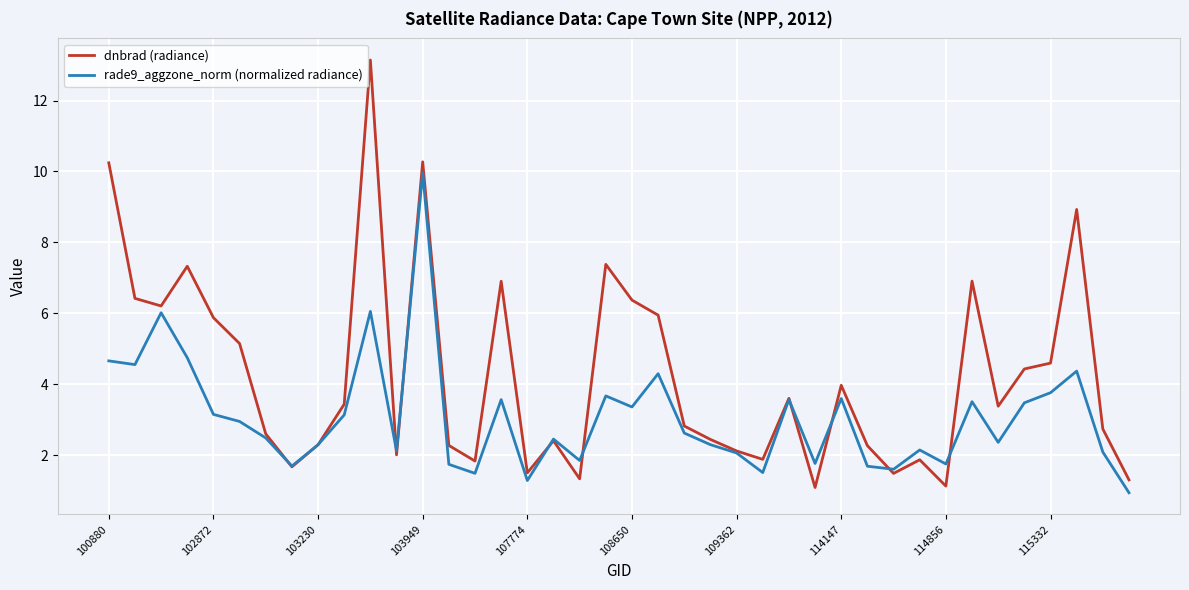

At how many categories does at least one series exceed 1?

40